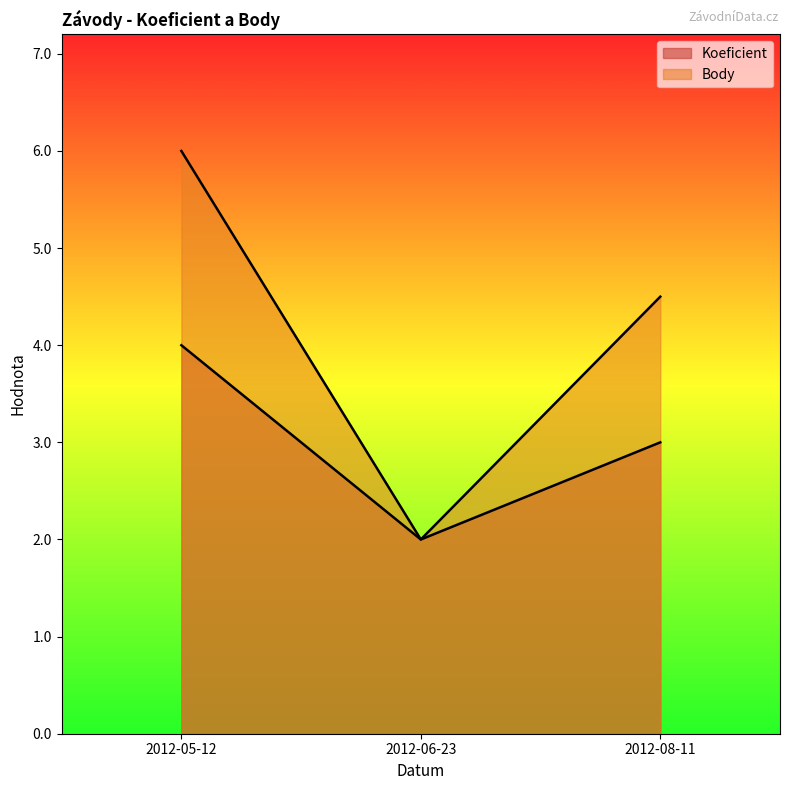

How many Body values are between 2 and 6?

3